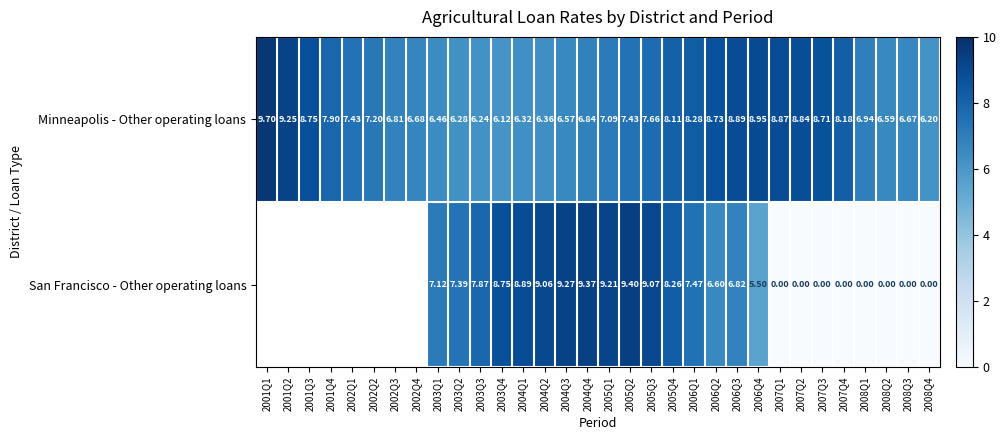

At how many categories does at least one series exceed 7?

26